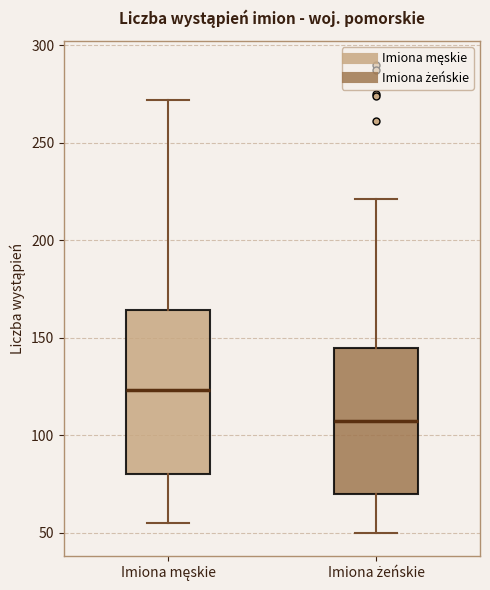

Comparing the boxes themselves (not the whiskers), which one is the tallest?

Imiona męskie